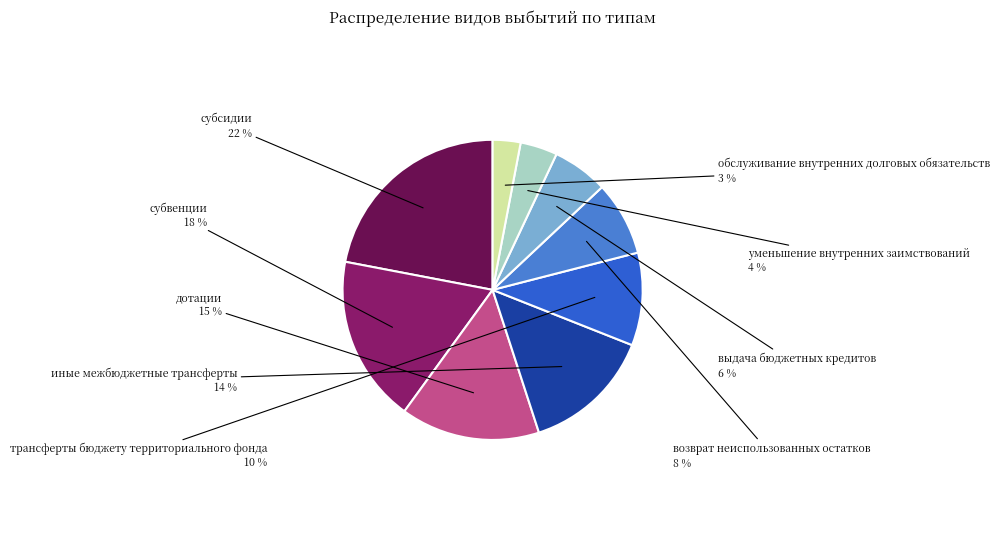

How many segments does this pie chart have?

9